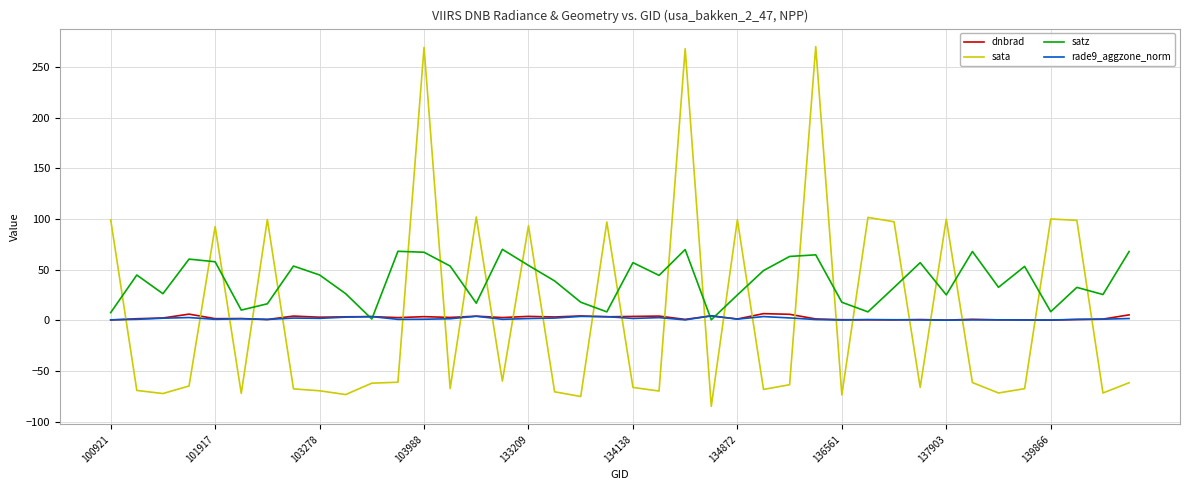

What is the highest value of the satz series?

70.0